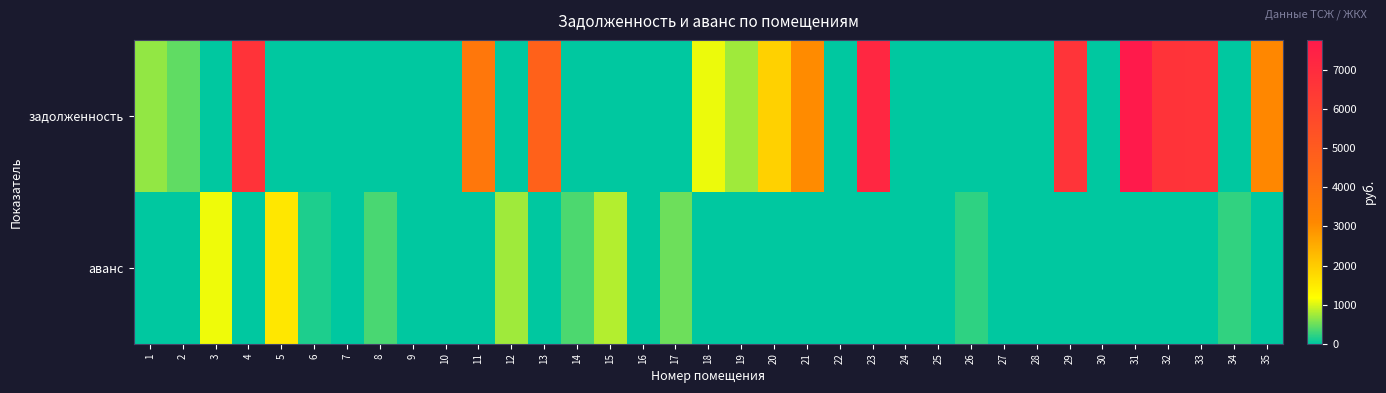

Reading left to right, what are all the values shown in this chart?

задолженность: 1=674.4	2=445.2	3=0.0	4=6708.7	5=0.0	6=0.0	7=0.0	8=0.0	9=0.0	10=0.0	11=3796.9	12=0.0	13=4757.6	14=0.0	15=0.0	16=0.0	17=0.0	18=1078.3	19=733.8	20=1907.1	21=3064.6	22=0.0	23=7204.4	24=0.0	25=0.0	26=0.0	27=0.0	28=0.0	29=6663.7	30=0.0	31=7772.8	32=6678.7	33=6663.7	34=0.0	35=3154.4
аванс: 1=0.0	2=0.0	3=1108.0	4=0.0	5=1560.5	6=148.8	7=0.1	8=334.5	9=0.6	10=0.3	11=0.0	12=738.8	13=0.0	14=349.2	15=826.3	16=0.2	17=507.3	18=0.0	19=0.0	20=0.0	21=0.0	22=0.9	23=0.0	24=0.3	25=0.9	26=214.4	27=0.9	28=0.3	29=0.0	30=0.0	31=0.0	32=0.0	33=0.0	34=238.8	35=0.0